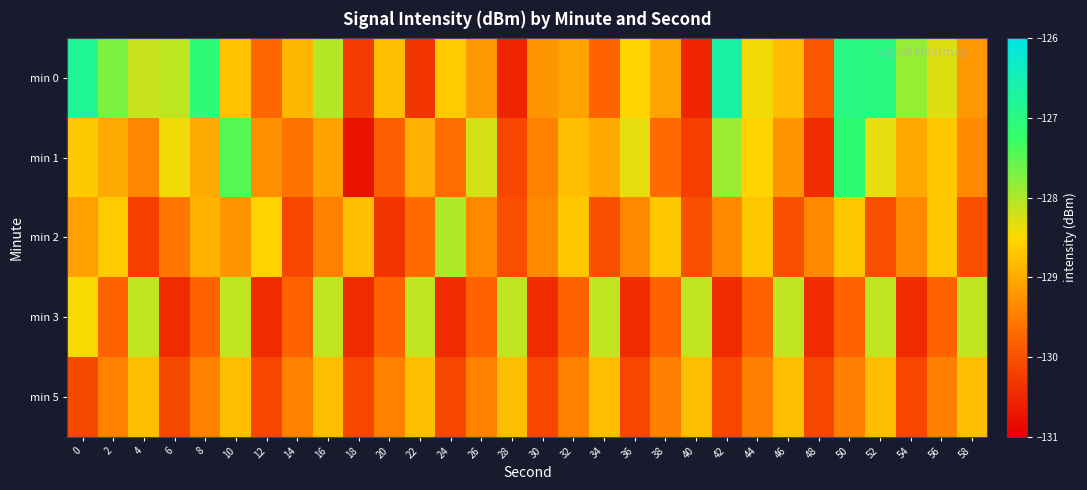

What is the smallest value displayed?

-130.8